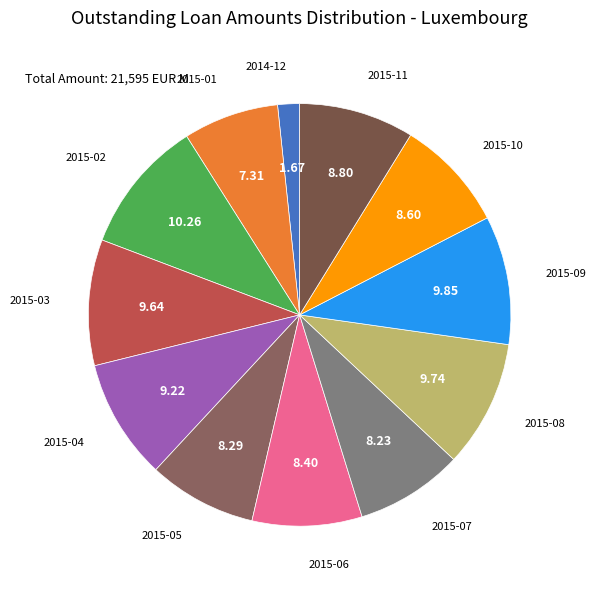

Approximately how many times larger is the value at 2015-02 compared to 2015-09?

1.0